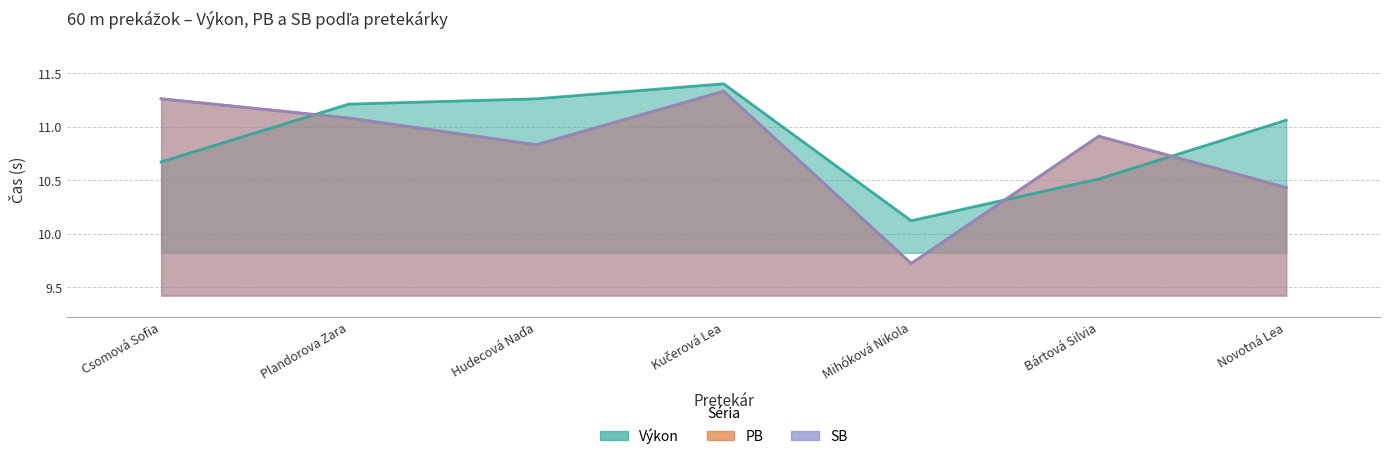

How many lines are shown in the chart?

3